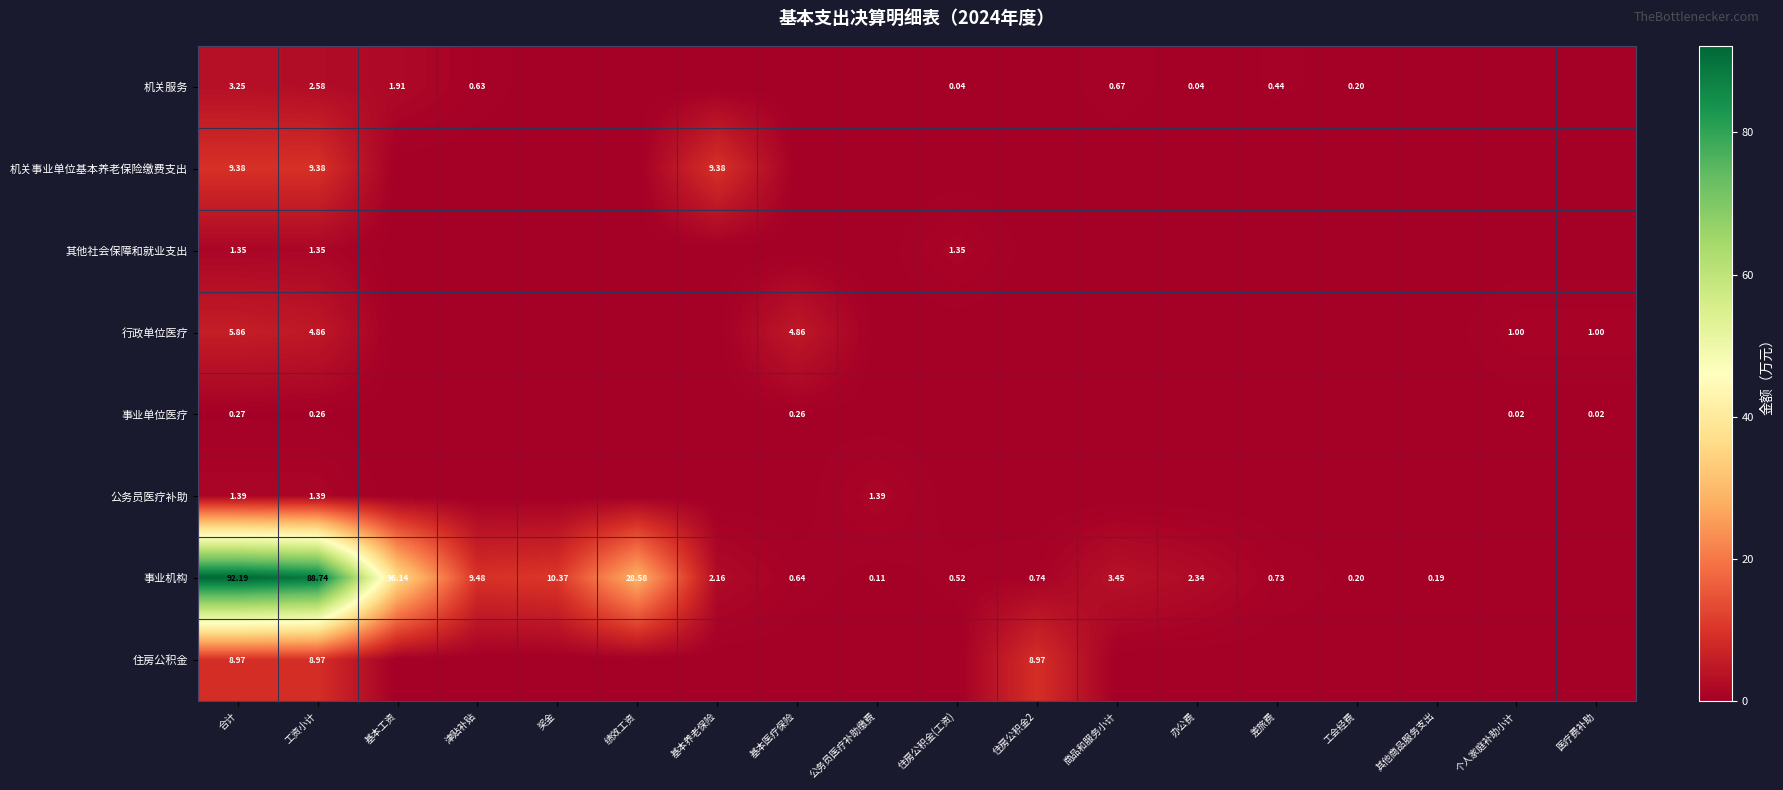

Is the value of 其他社会保障和就业支出 at 办公费 greater than the value of 公务员医疗补助 at 其他商品服务支出?

No